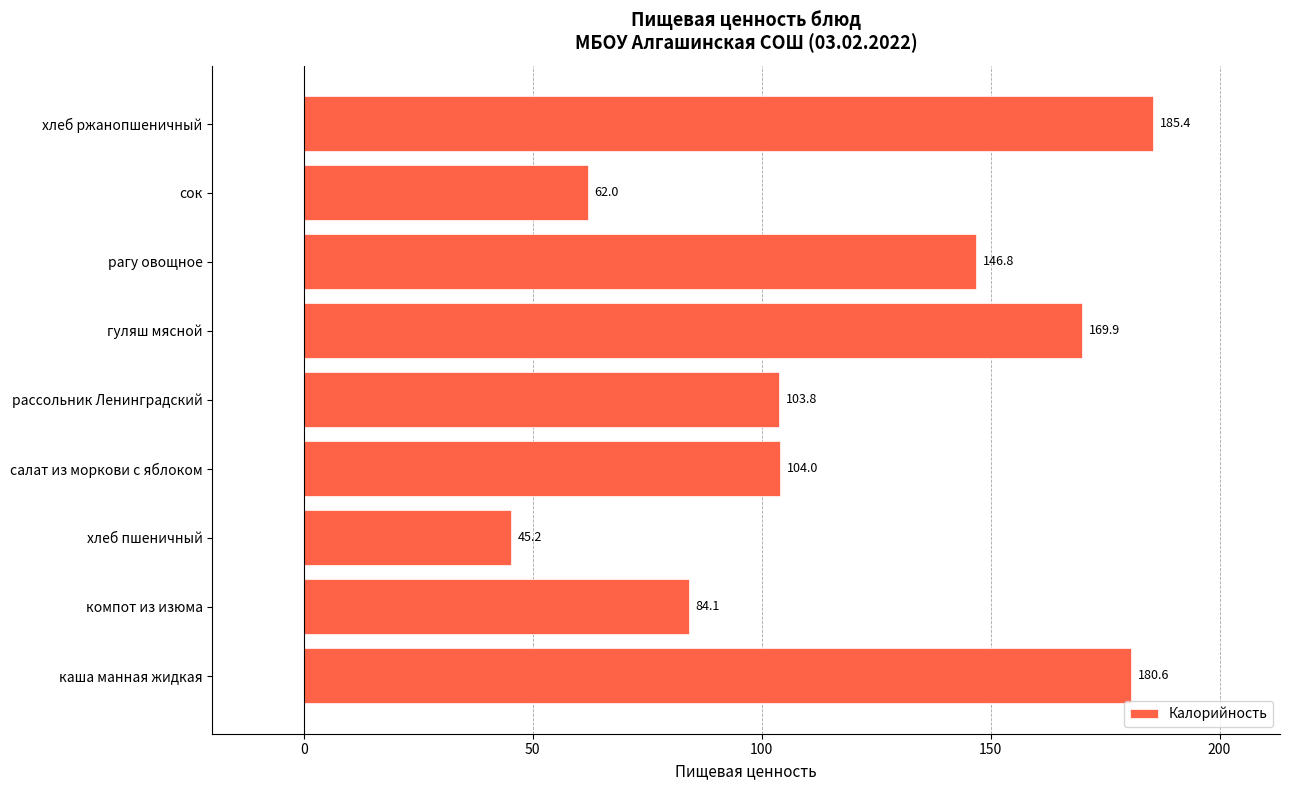

What is the sum of the values at сок and рагу овощное?

208.8